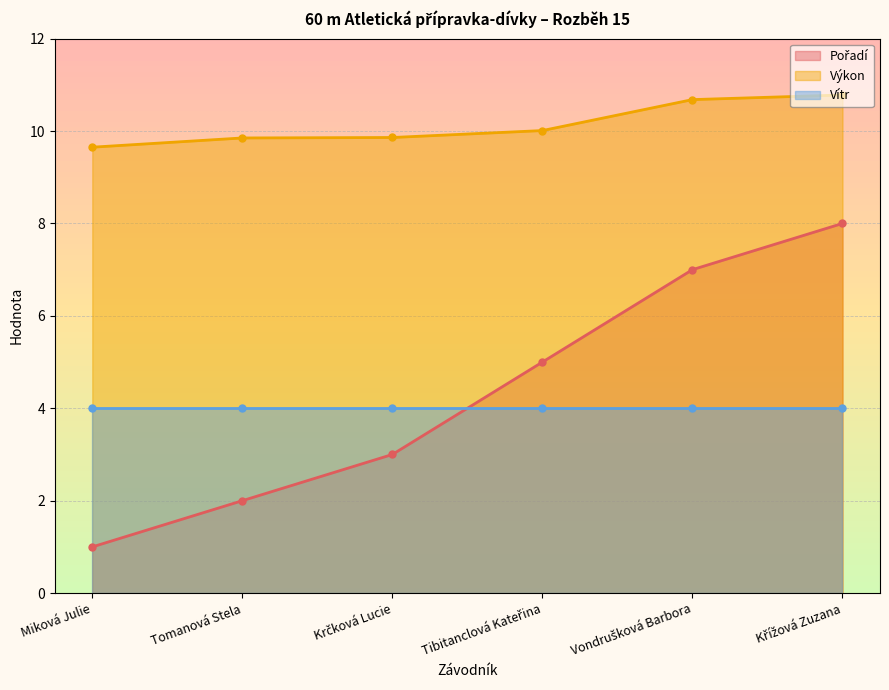

What is the minimum value for Výkon?

9.7